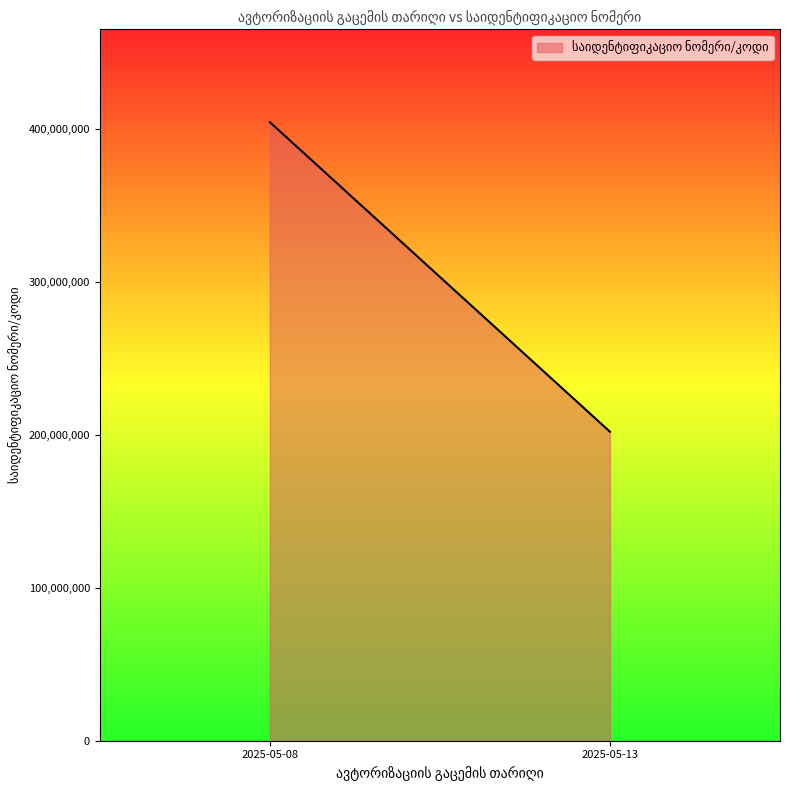

What is the change in value from 2025-05-08 to 2025-05-13?

-202456922